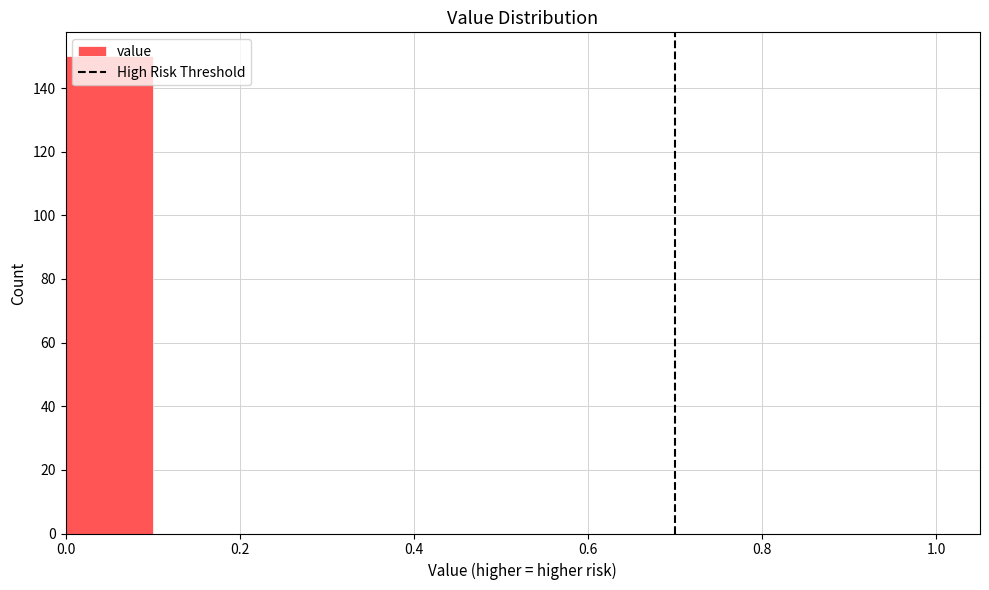

Which range on the x-axis has the tallest bar?

0.0 to 0.1